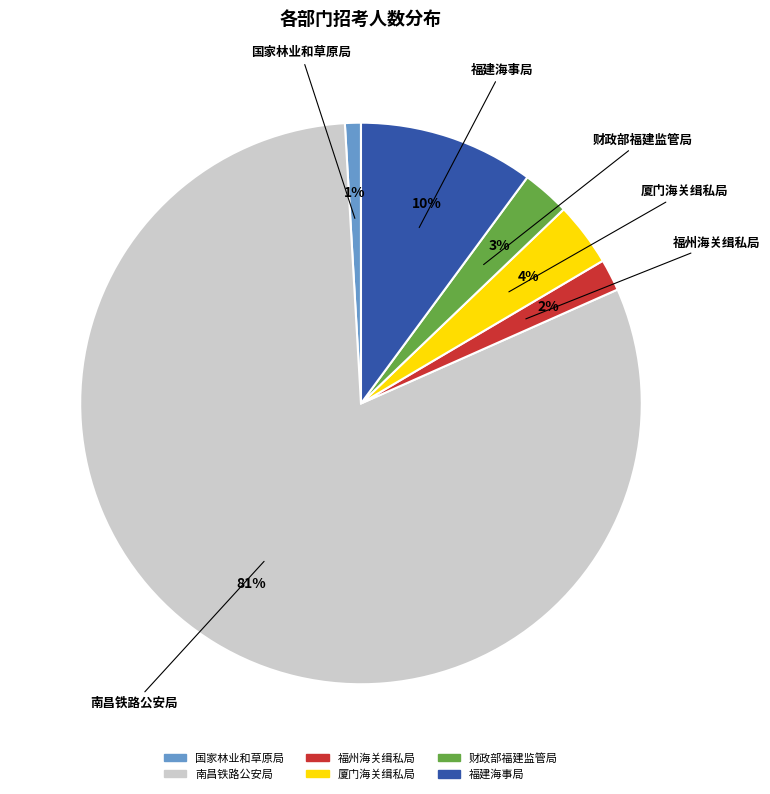

Is it true that 国家林业和草原局 is 11% of the pie?

False